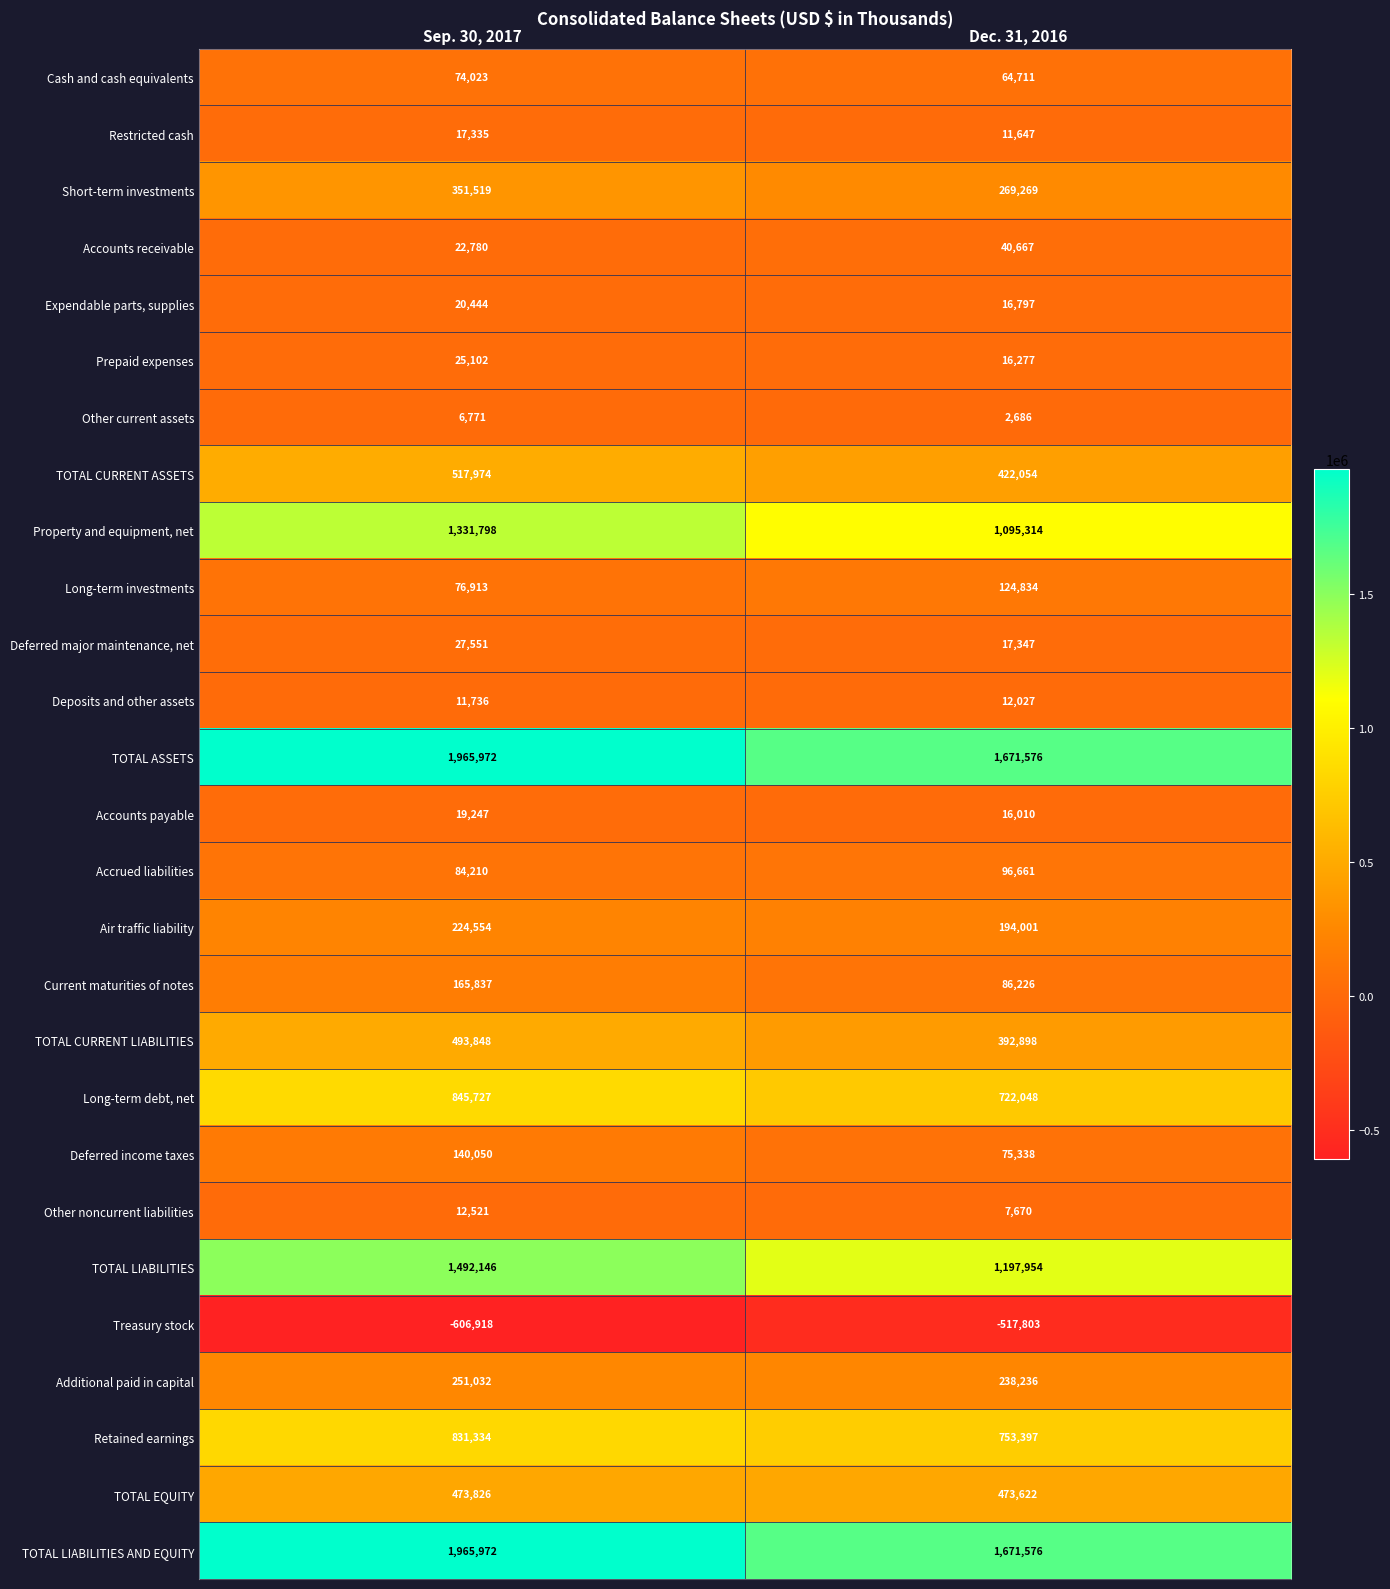

What is the spread (max minus min) of values at Dec. 31, 2016?

2189379